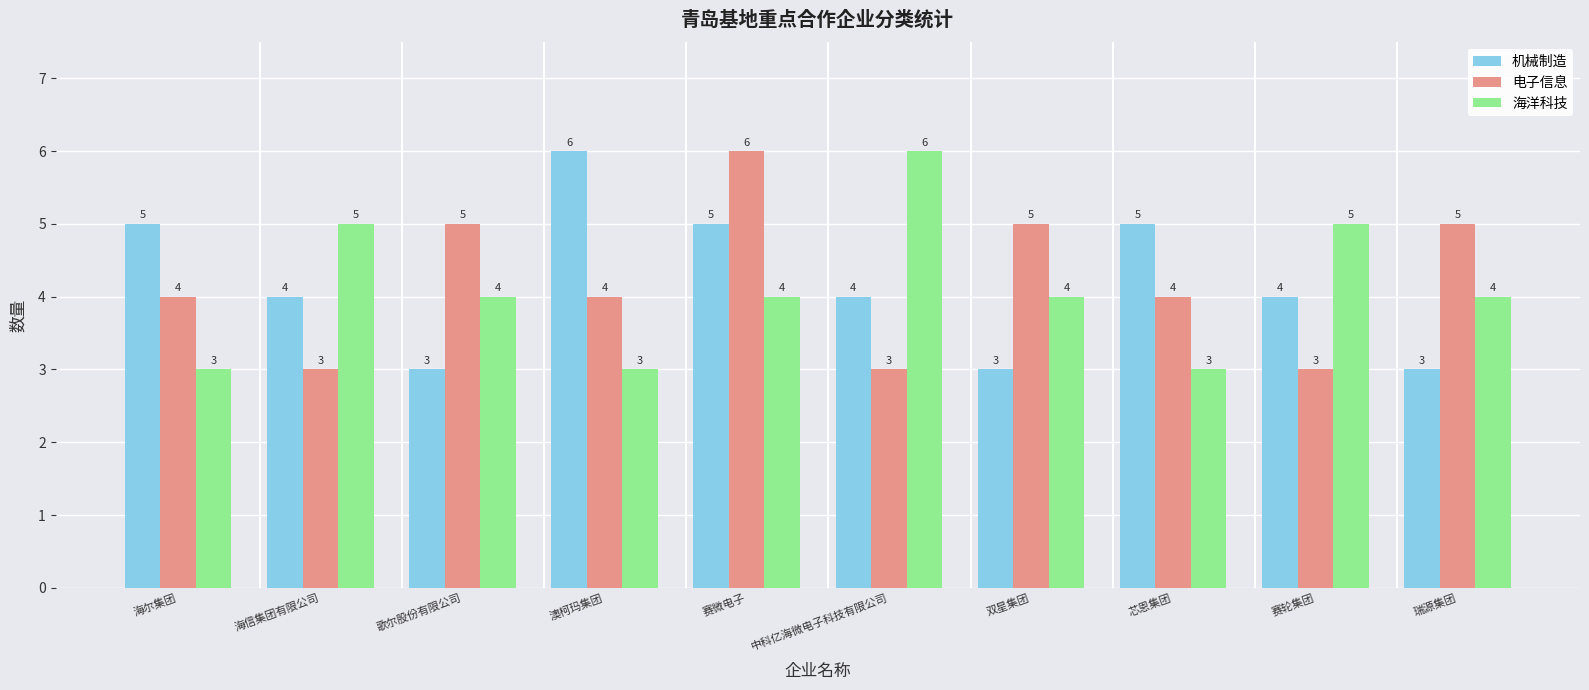

Reading left to right, extract all data points from this chart.

机械制造: 5	4	3	6	5	4	3	5	4	3
电子信息: 4	3	5	4	6	3	5	4	3	5
海洋科技: 3	5	4	3	4	6	4	3	5	4